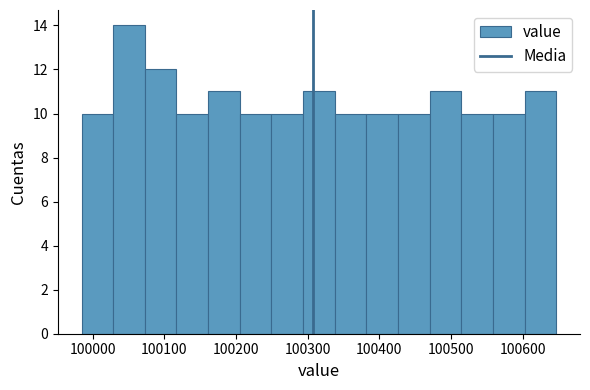

Reading left to right, list every bar in this chart as the range it spans on the x-axis followed by its height. Neither the bar edges nor the heights are printed on the chart, so give them approximately, as read against the axes.

99980 to 100030: 10
100030 to 100070: 14
100070 to 100120: 12
100120 to 100160: 10
100160 to 100210: 11
100210 to 100250: 10
100250 to 100290: 10
100290 to 100340: 11
100340 to 100380: 10
100380 to 100430: 10
100430 to 100470: 10
100470 to 100510: 11
100510 to 100560: 10
100560 to 100600: 10
100600 to 100650: 11